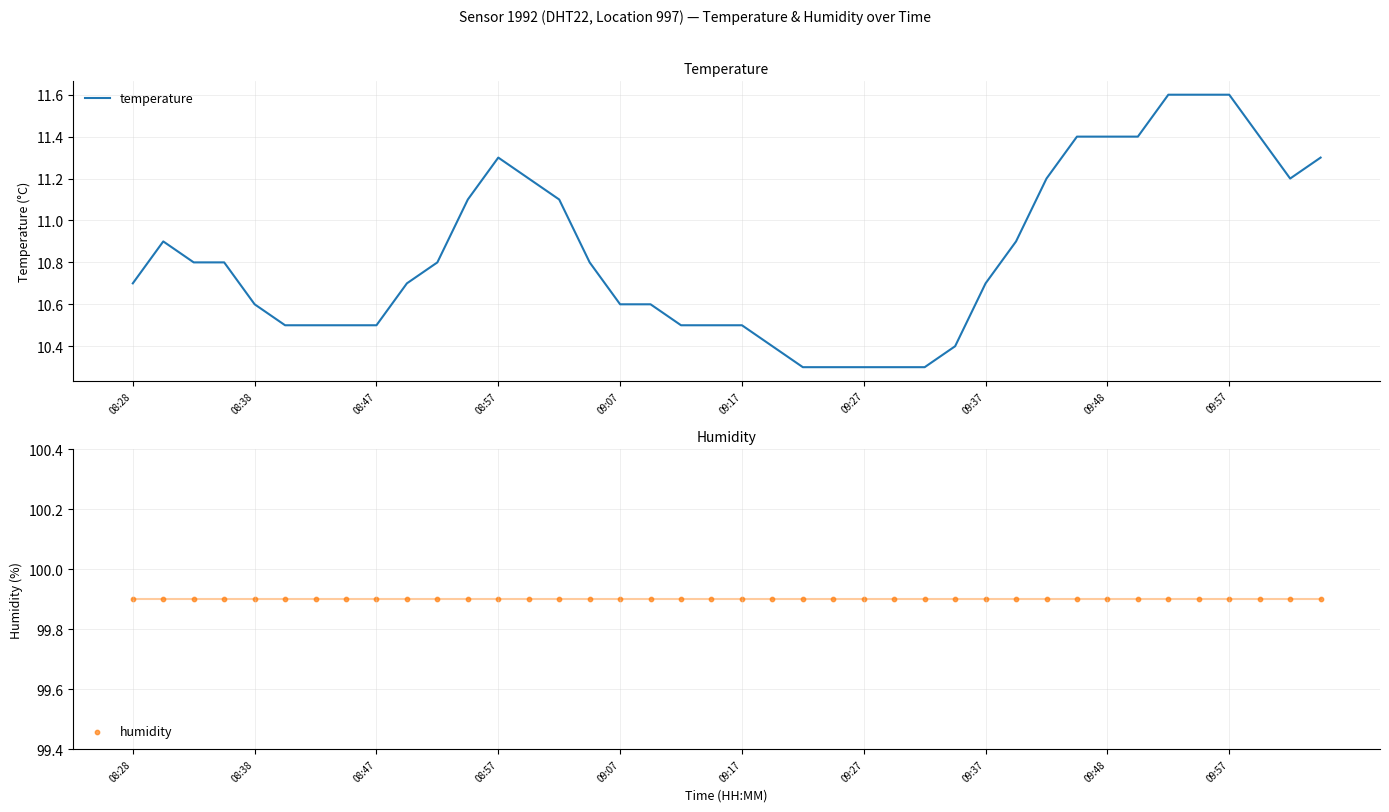

What is the highest value of the temperature series?

11.6